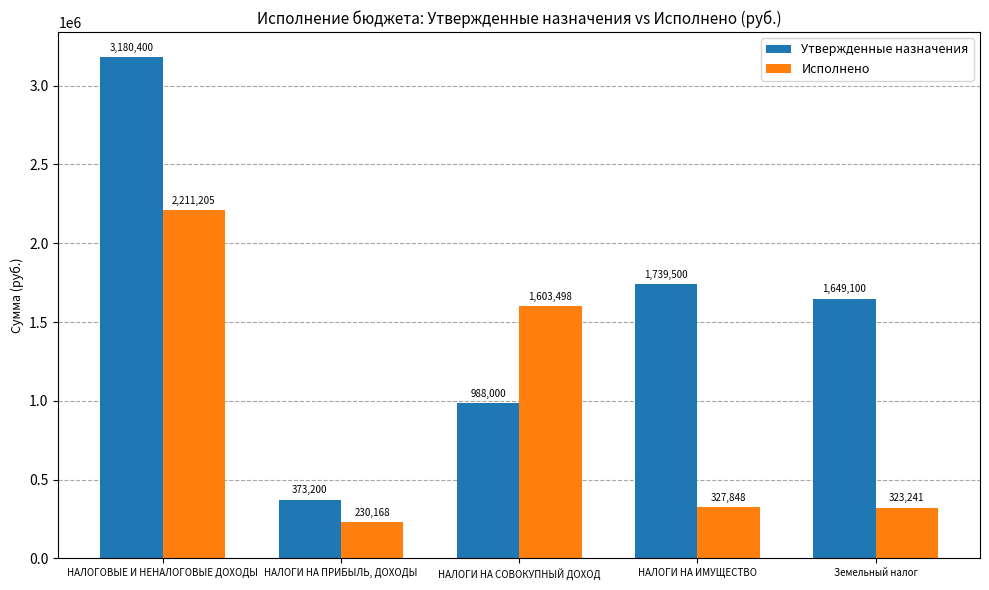

What is the label of the 4th bar from the left?

НАЛОГИ НА ИМУЩЕСТВО